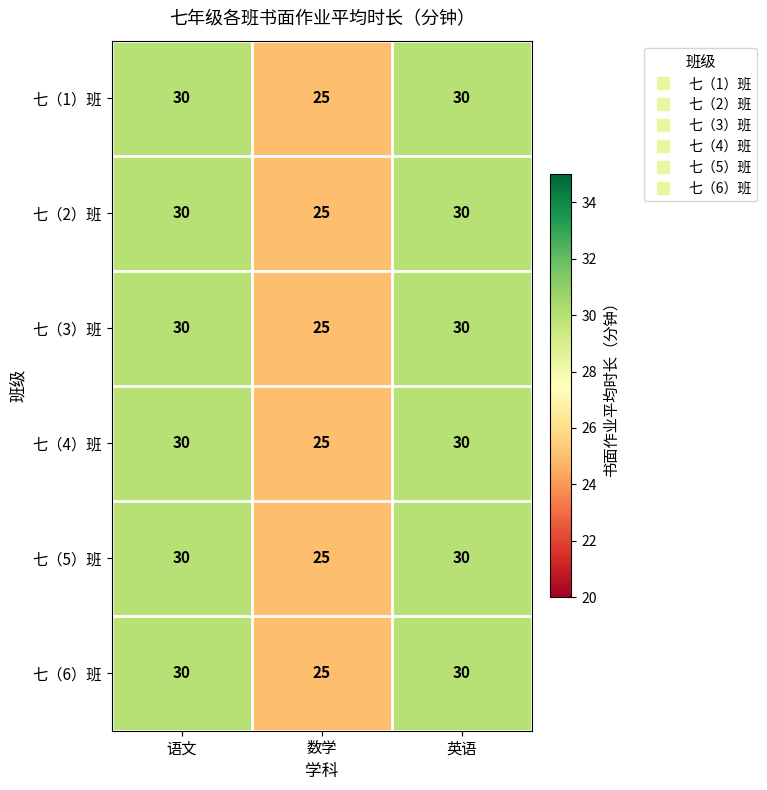

What is the average value of the 七（4）班 series?

28